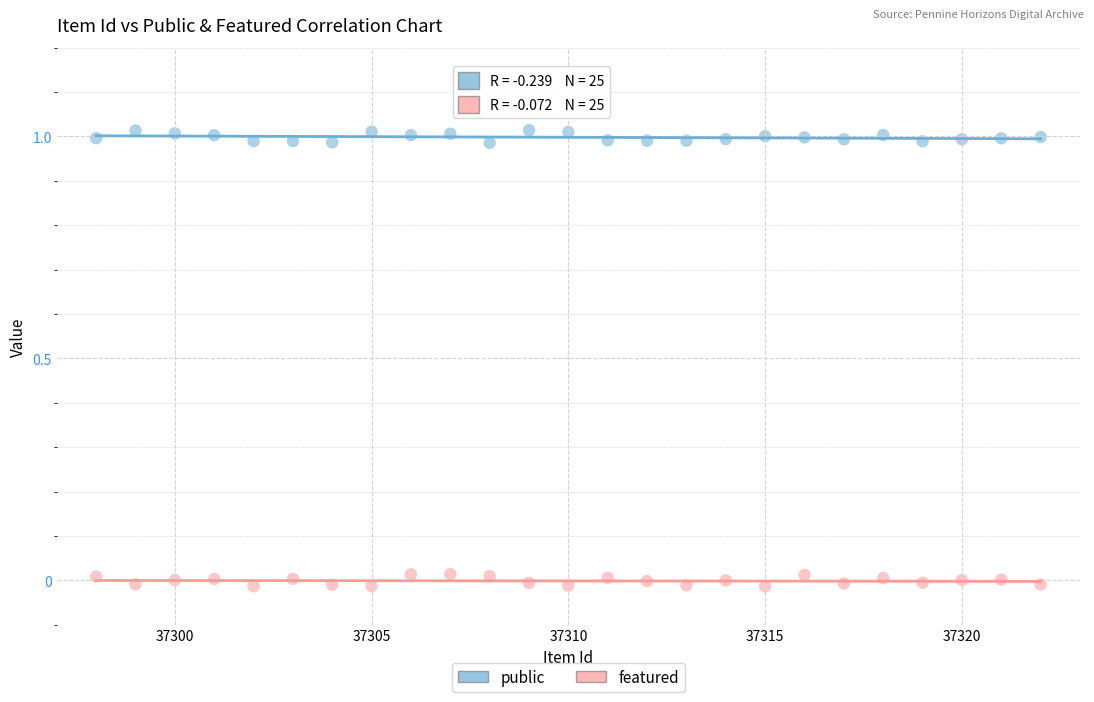

Which series reaches the maximum Y coordinate?

public